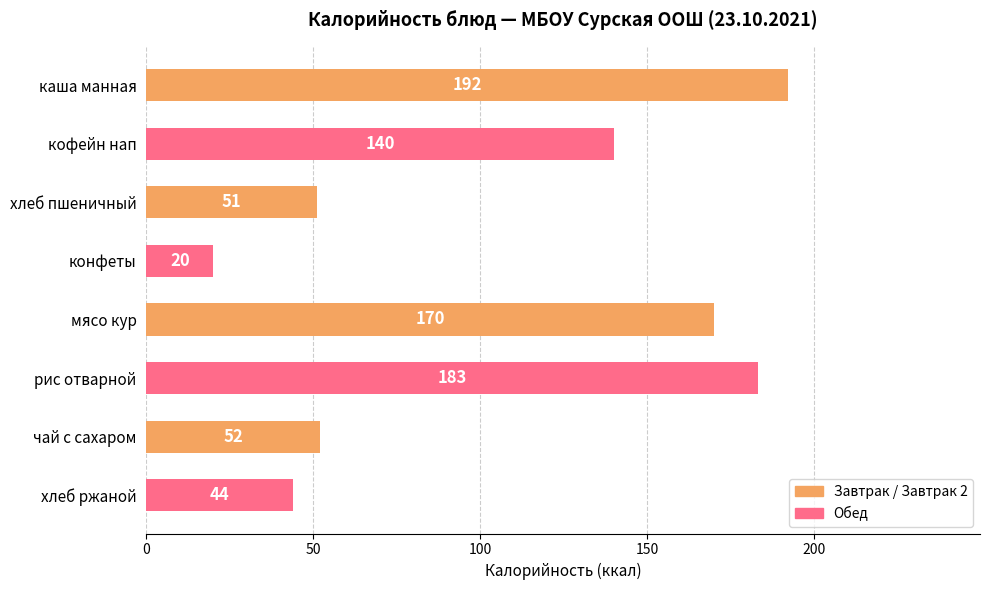

How many data points does each series have?

8